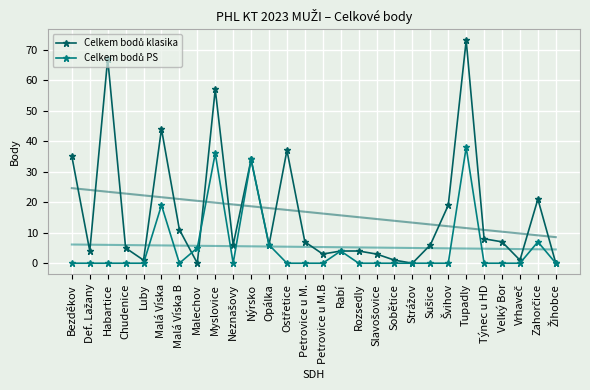

In Celkem bodů PS, how many points are lower than both neighbors (excluding endpoints)?

2